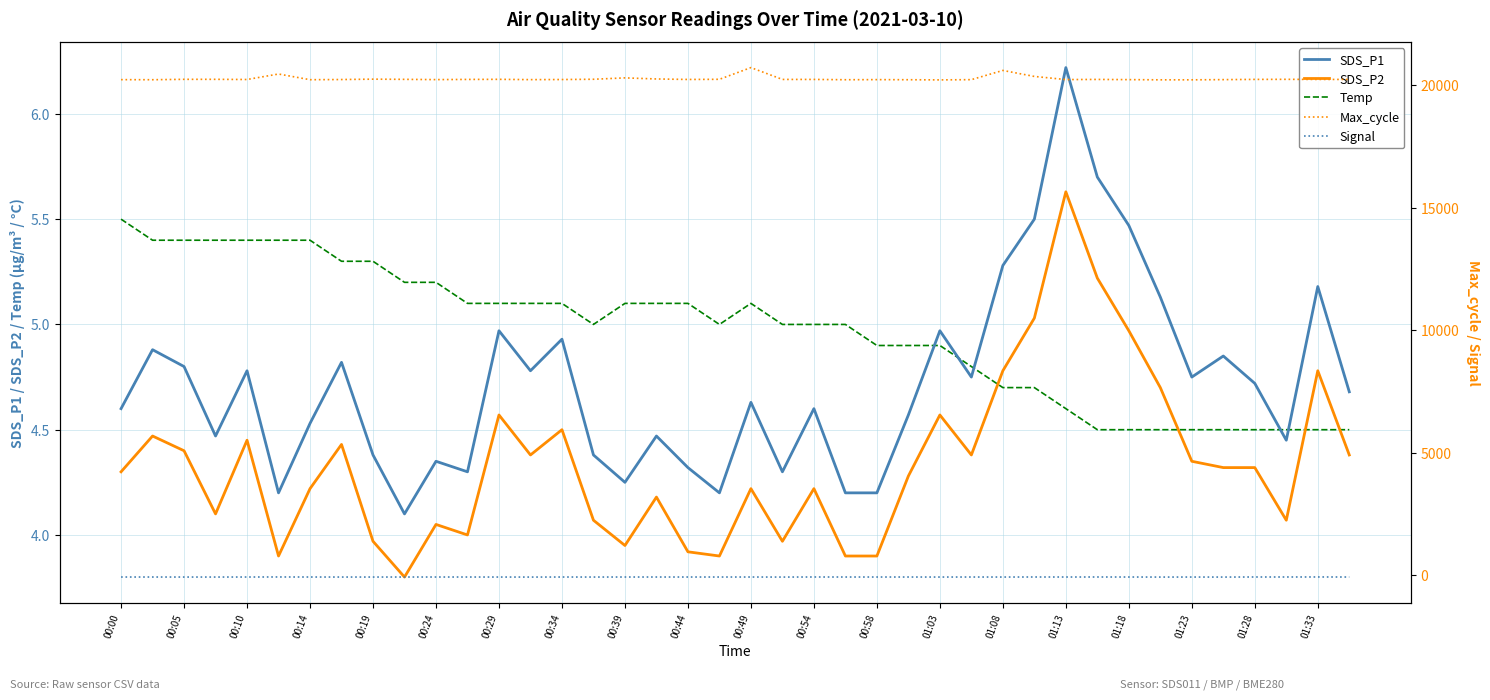

Does the chart display data point markers on the line(s)?

No